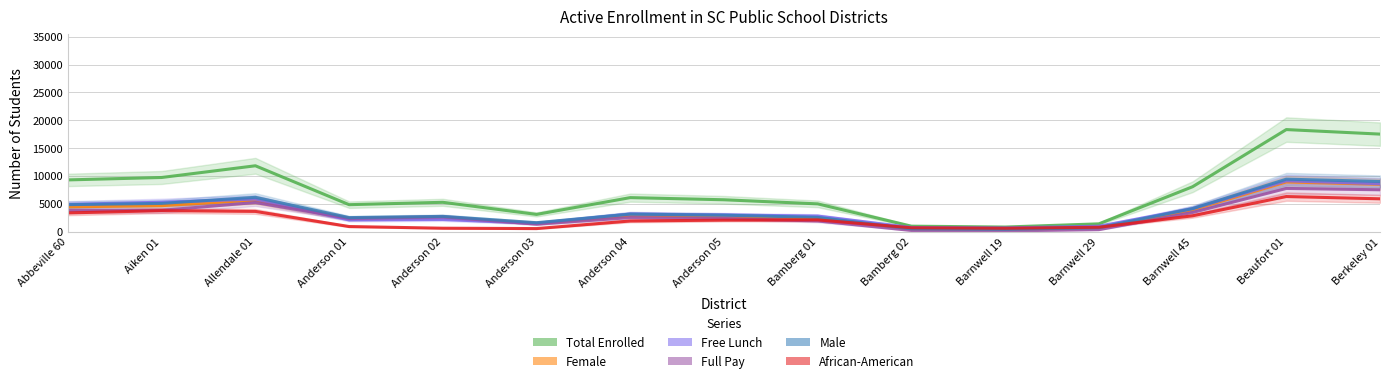

The value of Total Enrolled at Barnwell 19 is 478.7. True or false?

False